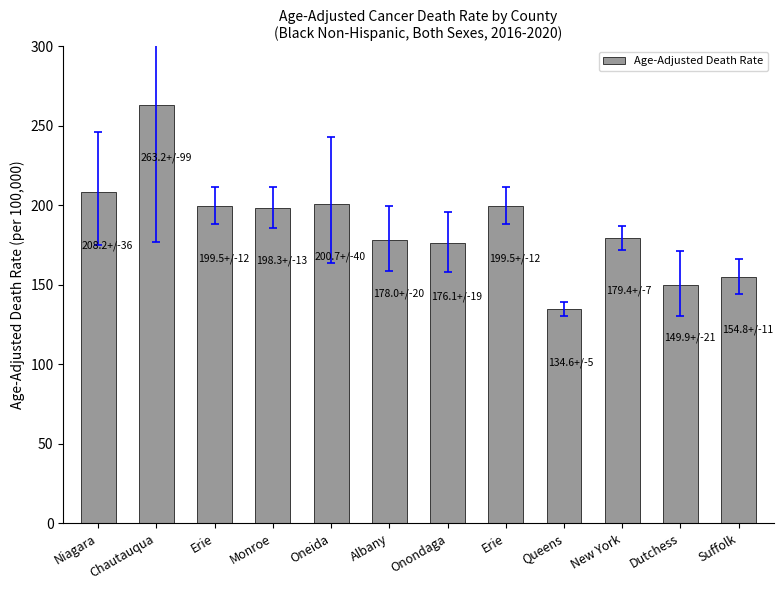

Does the chart contain stacked bars?

No